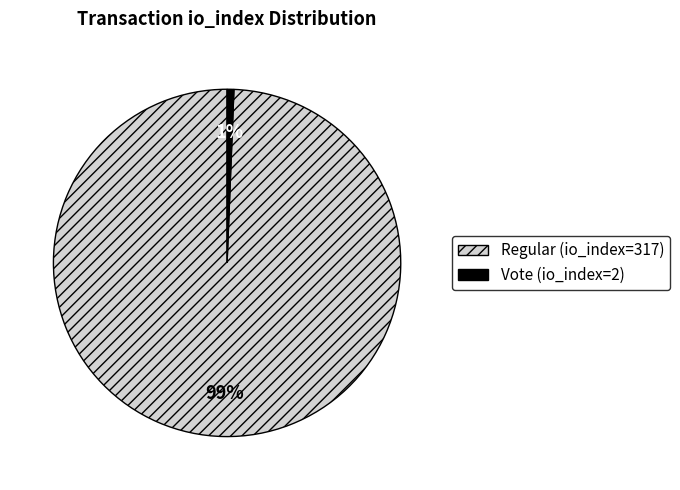

Is there any slice that represents more than half of the pie?

Yes